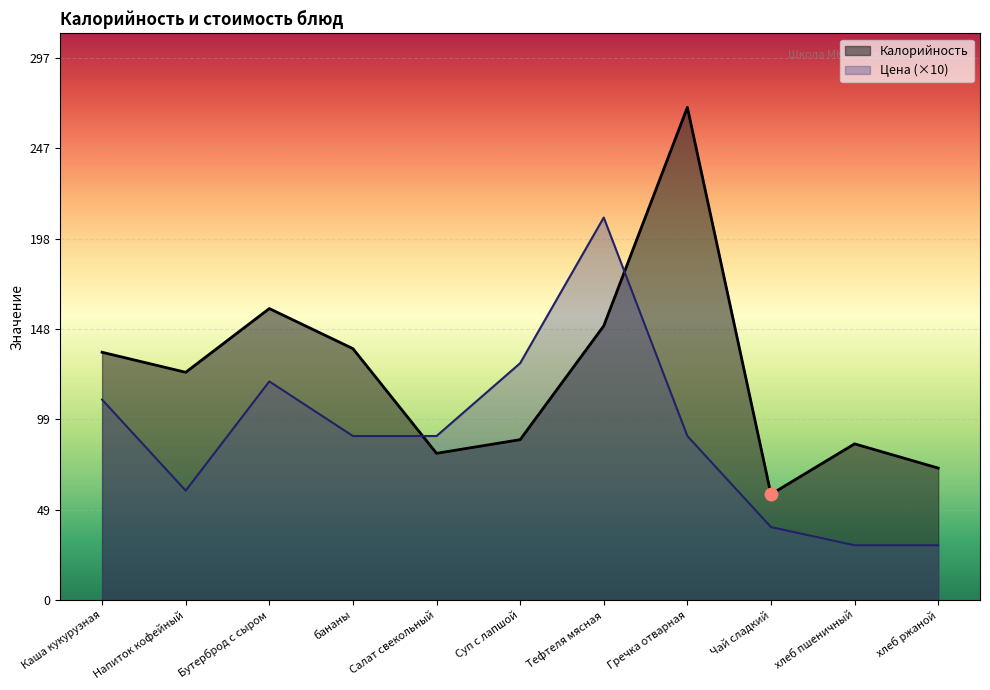

What are all the series names shown in the legend?

Калорийность, Цена (×10)